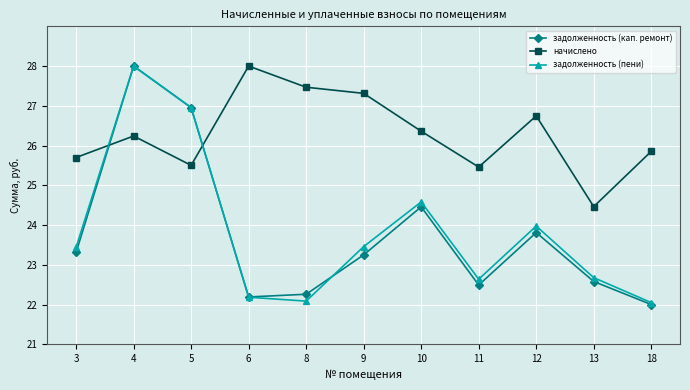

How many lines are shown in the chart?

3